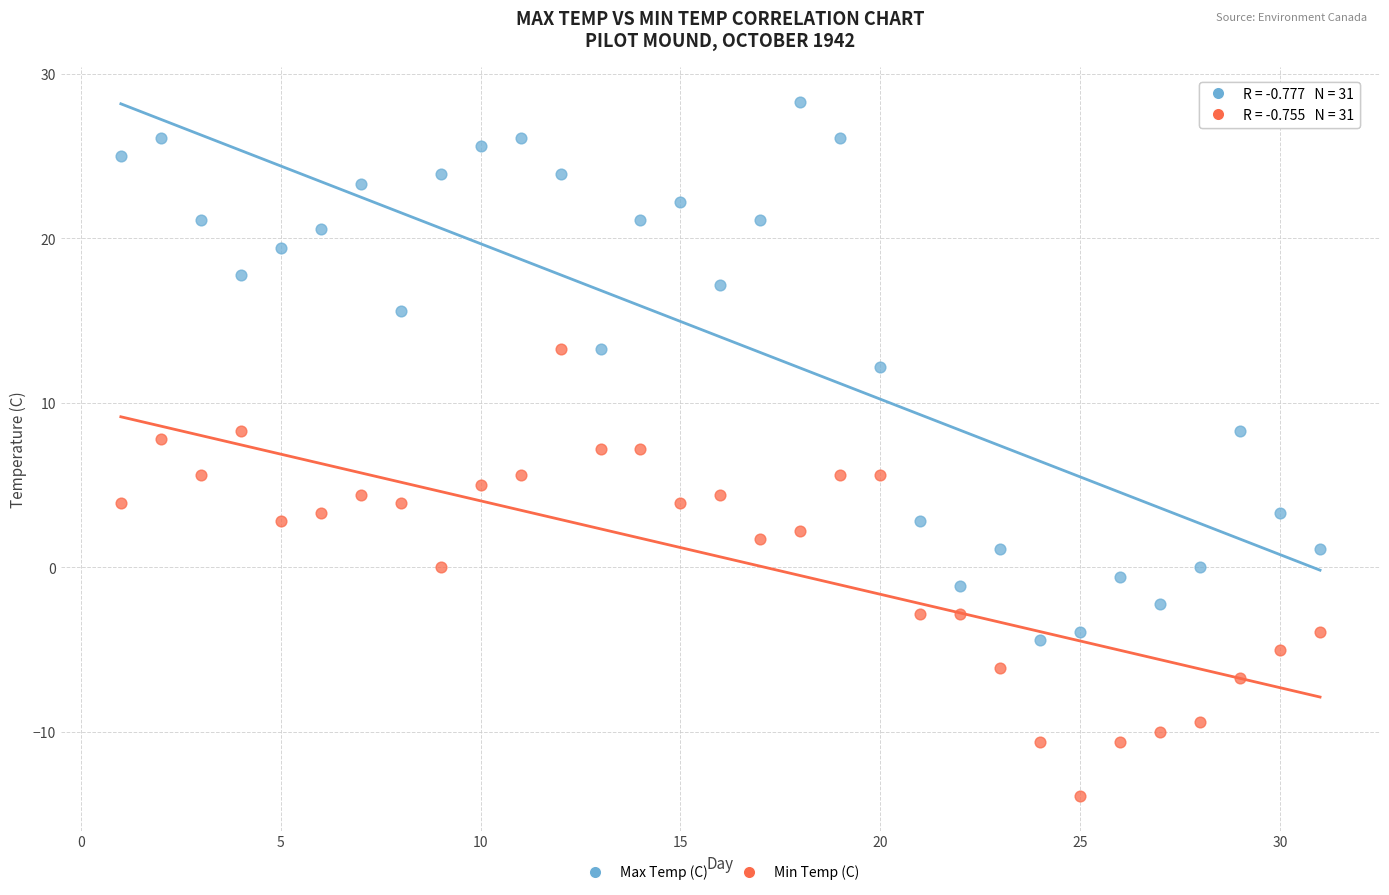

In the Max Temp (C) series, what Y value is closest to 11?

12.2